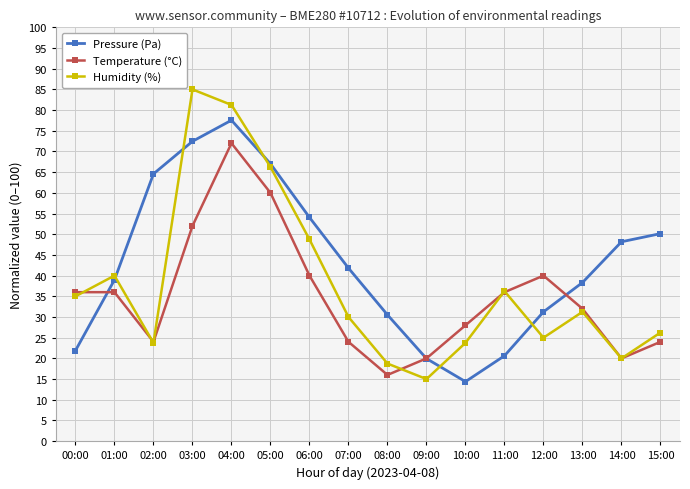

What is the average value of the Pressure (Pa) series?

43.2